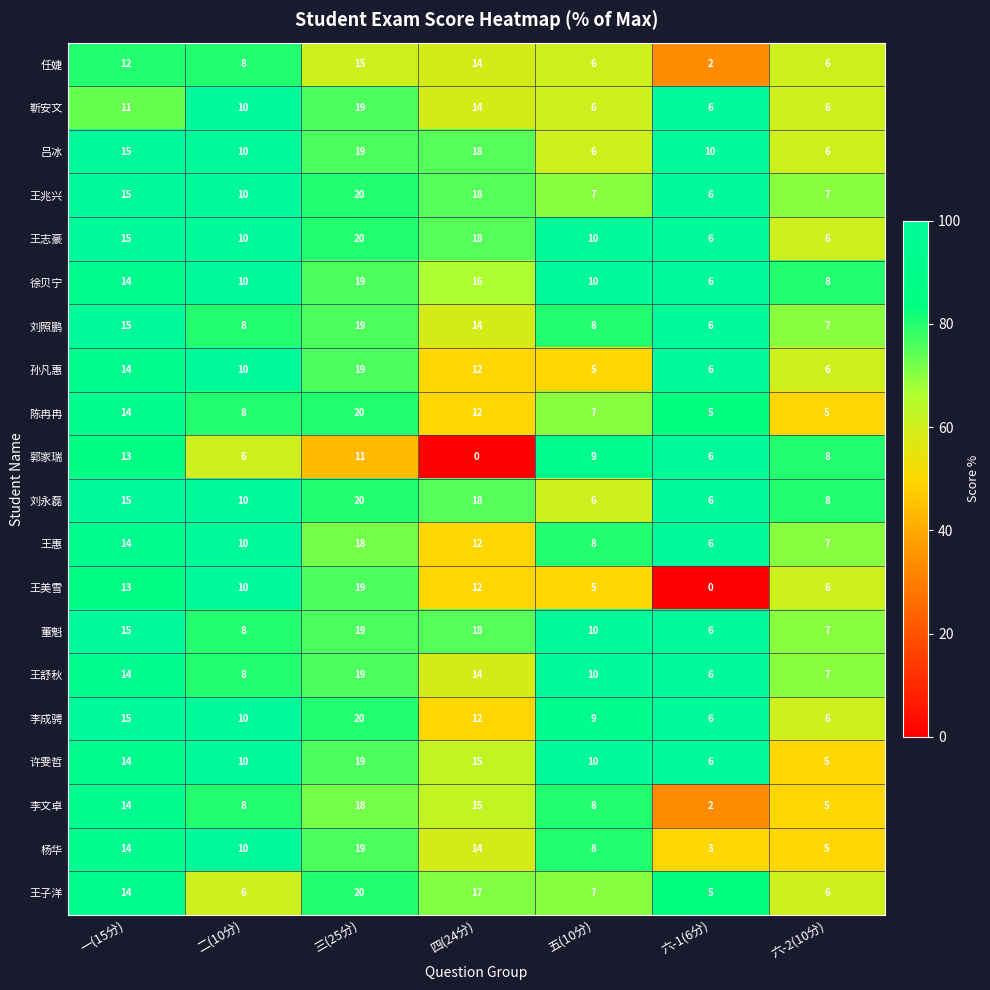

How many categories are shown in the chart?

7